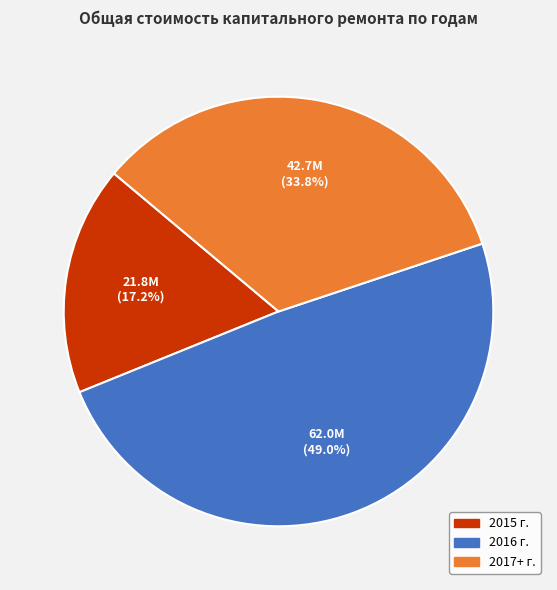

Rank the categories by value from lowest to highest.

2015, 2017+, 2016